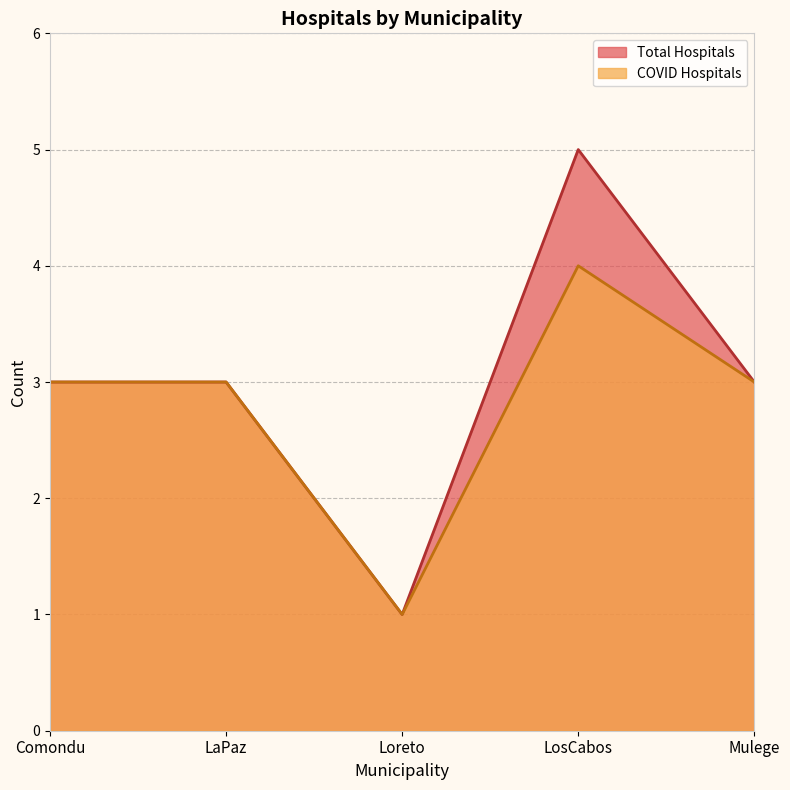

At which label does COVID Hospitals first exceed 3?

LosCabos